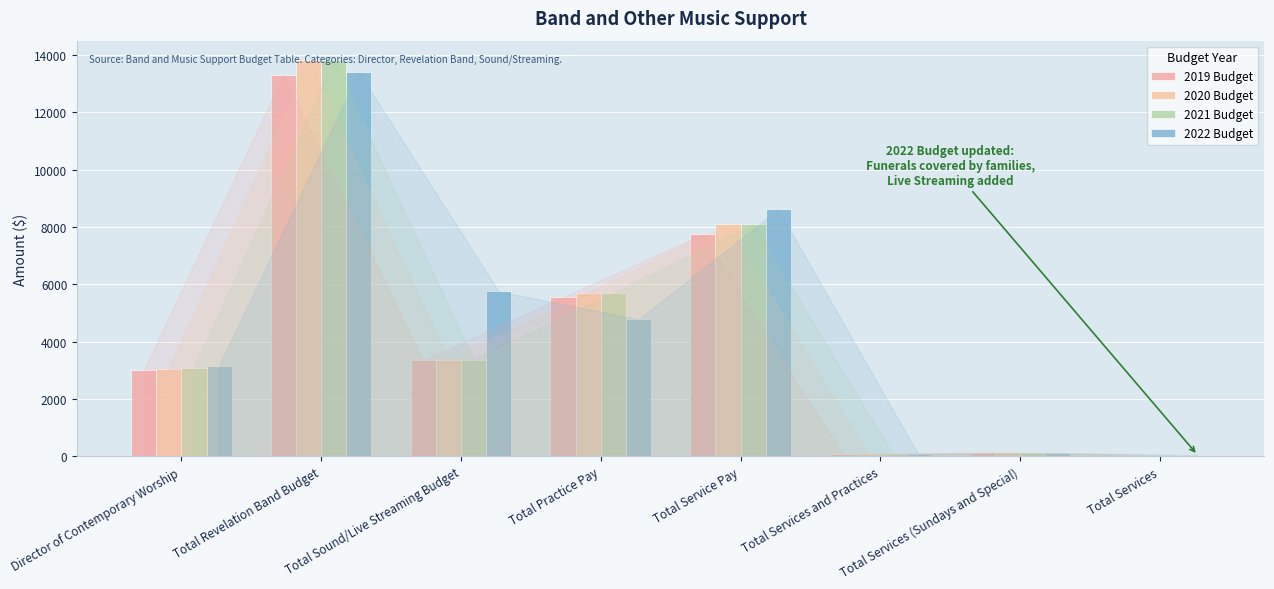

Count the number of categories in the chart.

8